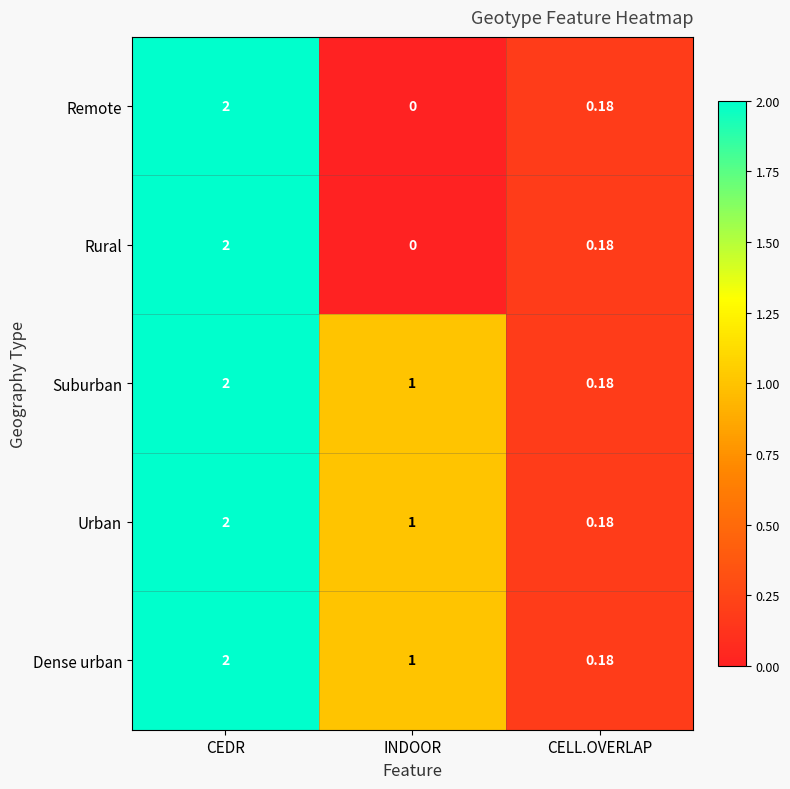

Where is Remote nearest to the value 1?

CELL.OVERLAP